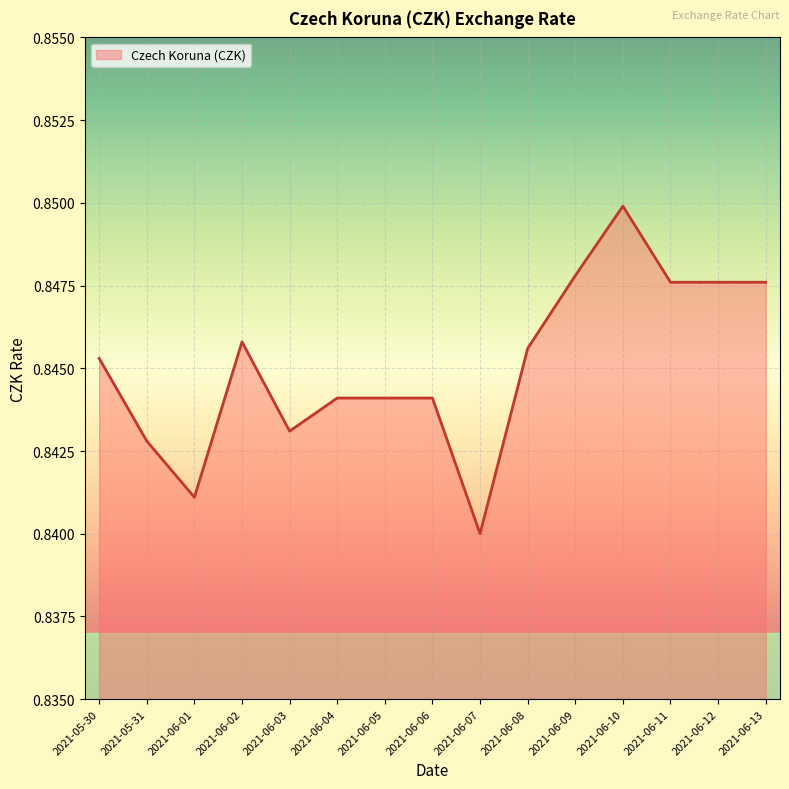

How many lines are shown in the chart?

1